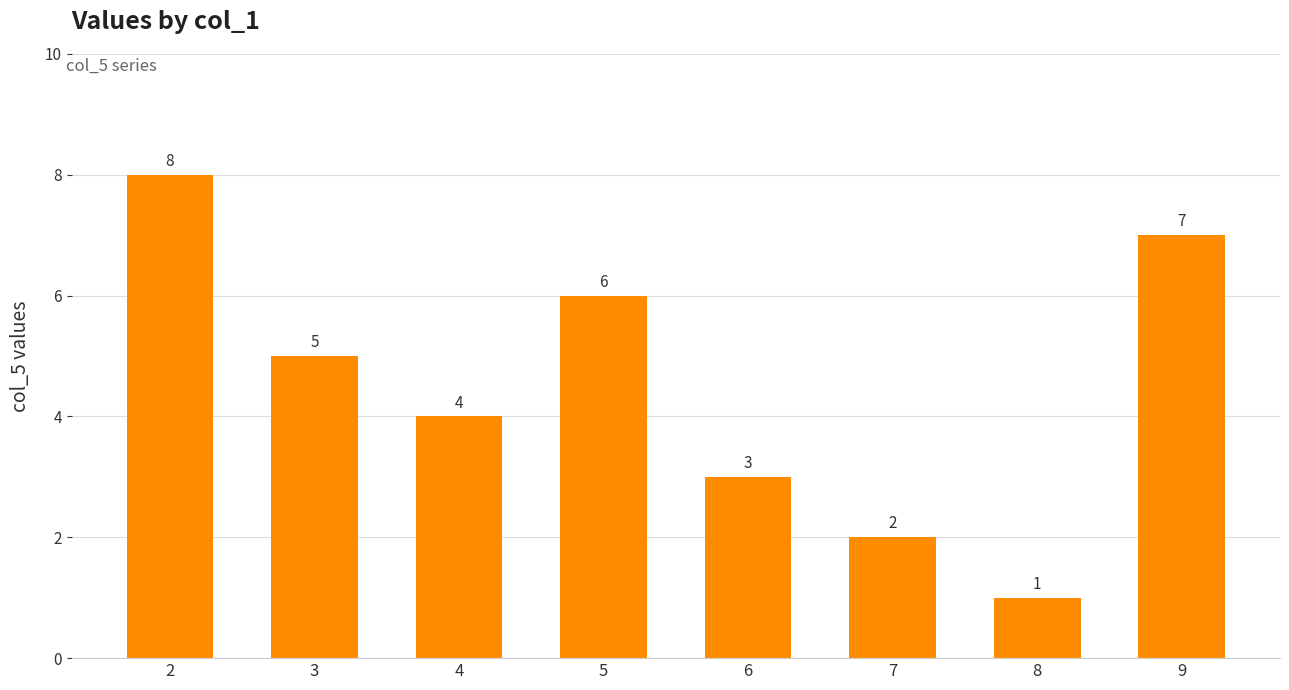

Reading left to right, list all the values displayed in this chart.

2=8	3=5	4=4	5=6	6=3	7=2	8=1	9=7